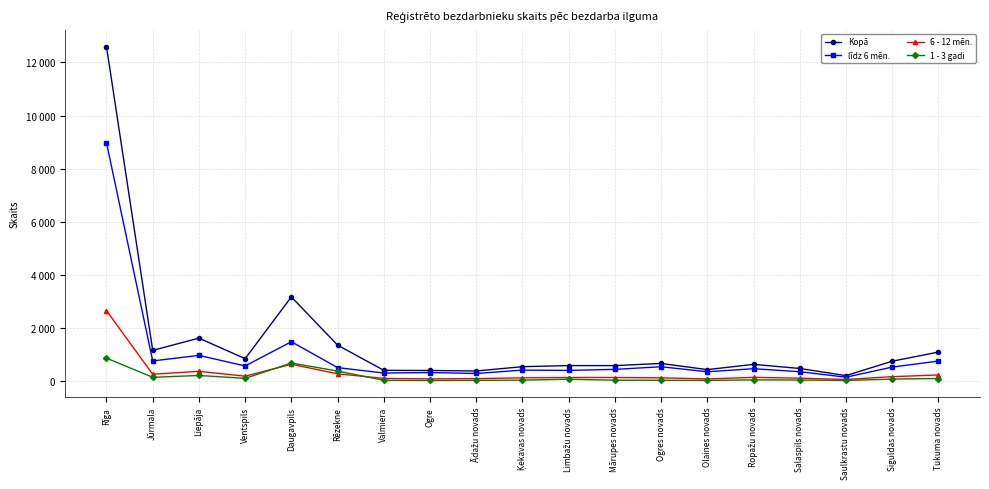

What is the total value across all series at Ropažu novads?

1223